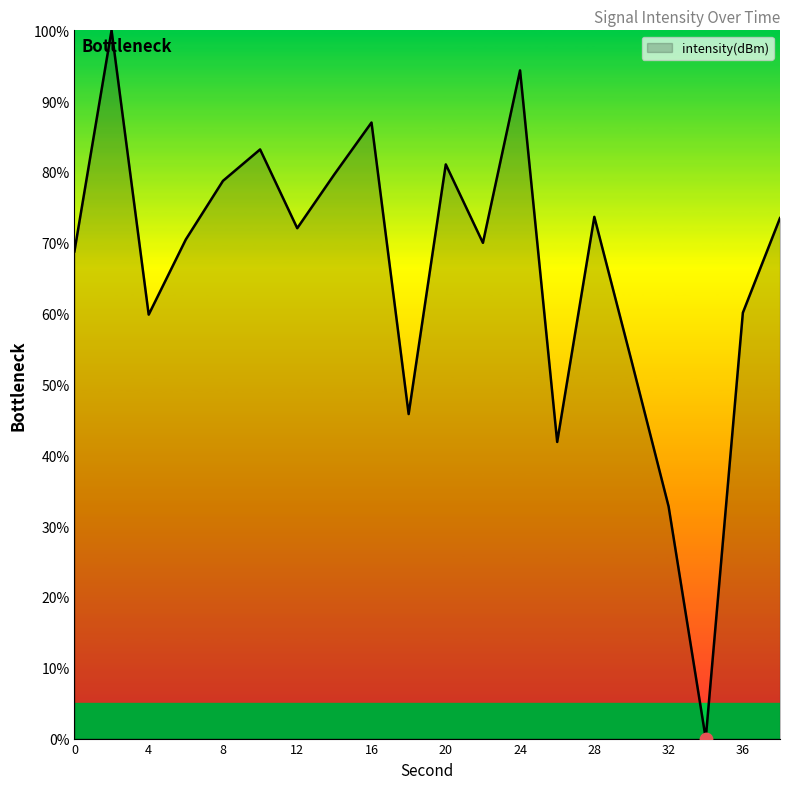

What is the maximum value shown in the chart?

100.0